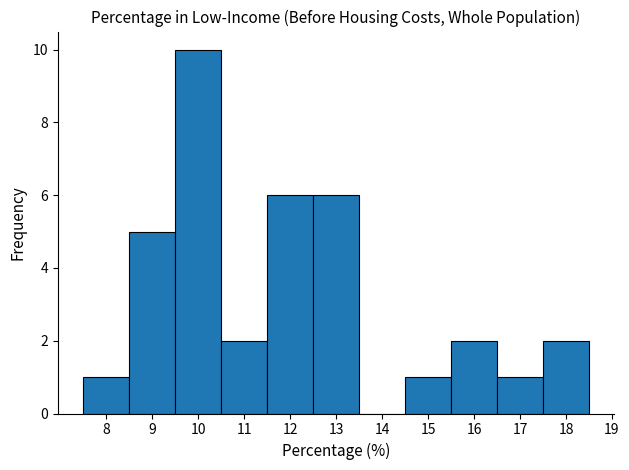

Reading left to right, transcribe this chart: for each bar, give the range it covers on the x-axis and its height. The values are not printed on the chart, so give them approximately, as read against the axis.

7.5 to 8.5: 1
8.5 to 9.5: 5
9.5 to 10.5: 10
10.5 to 11.5: 2
11.5 to 12.5: 6
12.5 to 13.5: 6
13.5 to 14.5: 0
14.5 to 15.5: 1
15.5 to 16.5: 2
16.5 to 17.5: 1
17.5 to 18.5: 2